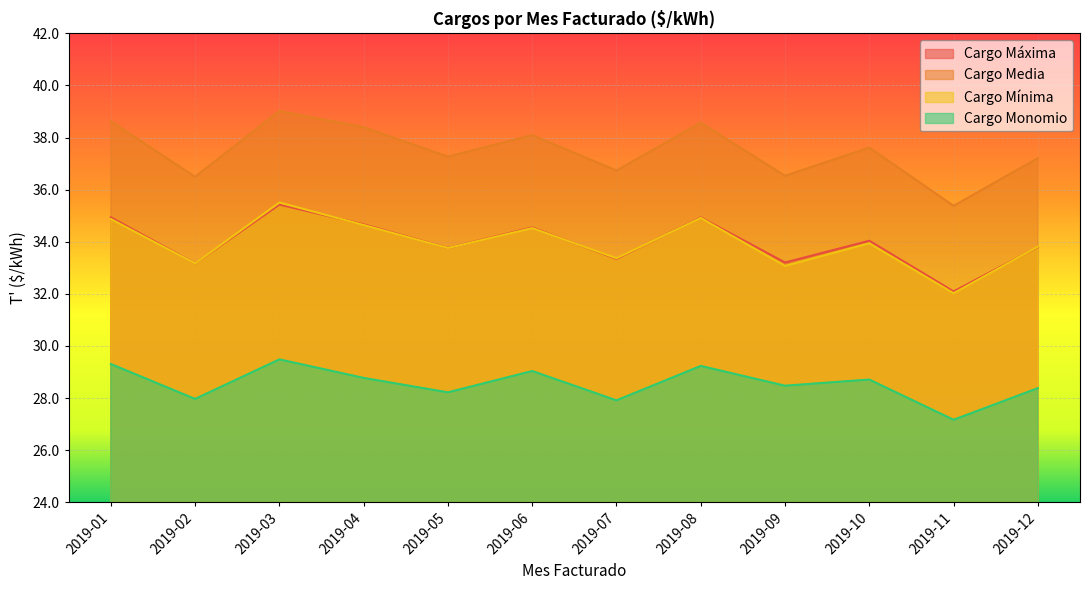

What is the total value across all series at 2019-08?

137.6